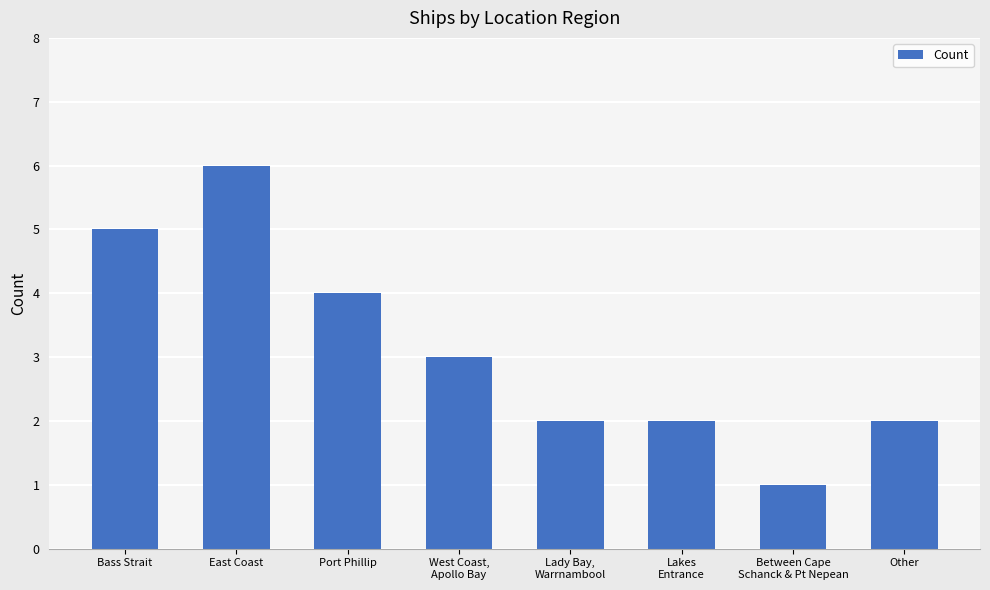

What is the label of the 8th bar from the left?

Other